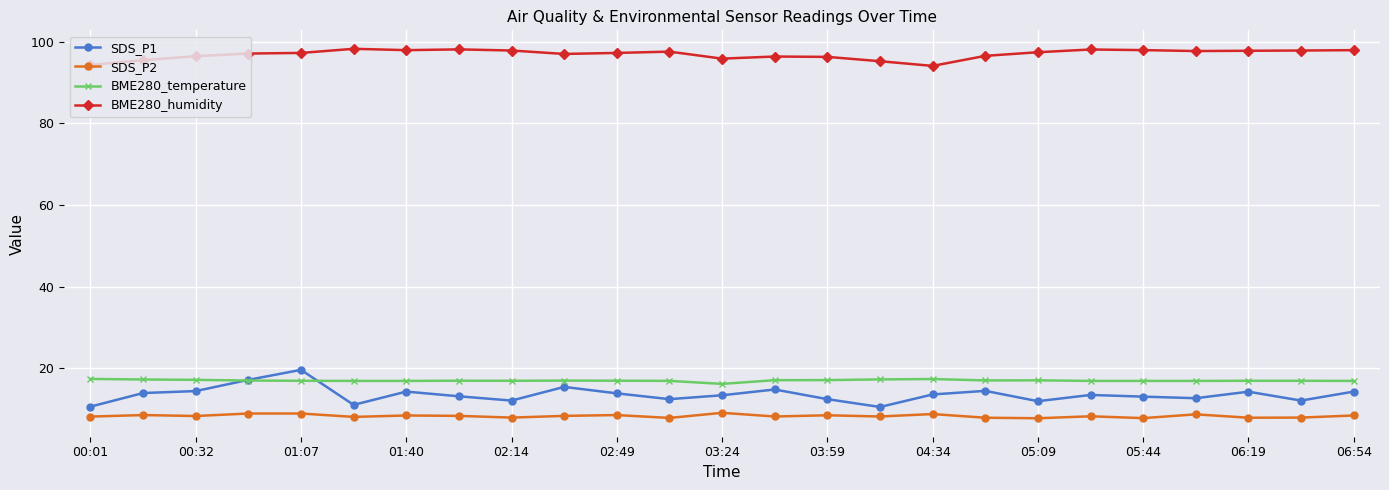

True or false: SDS_P2 has more than 1 points higher than both neighbors.

True